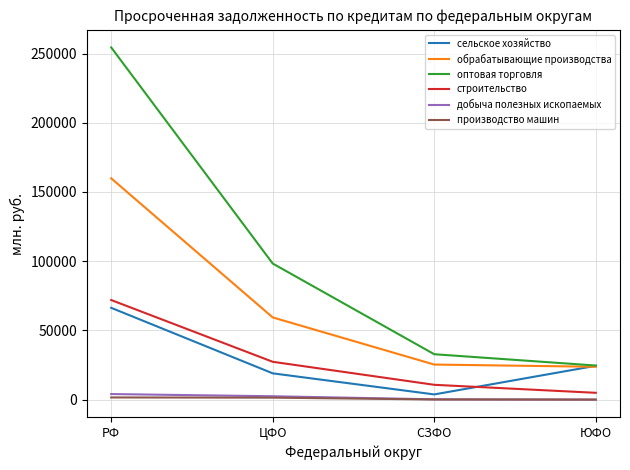

True or false: обрабатывающие производства has a value of 235951 at РФ.

False